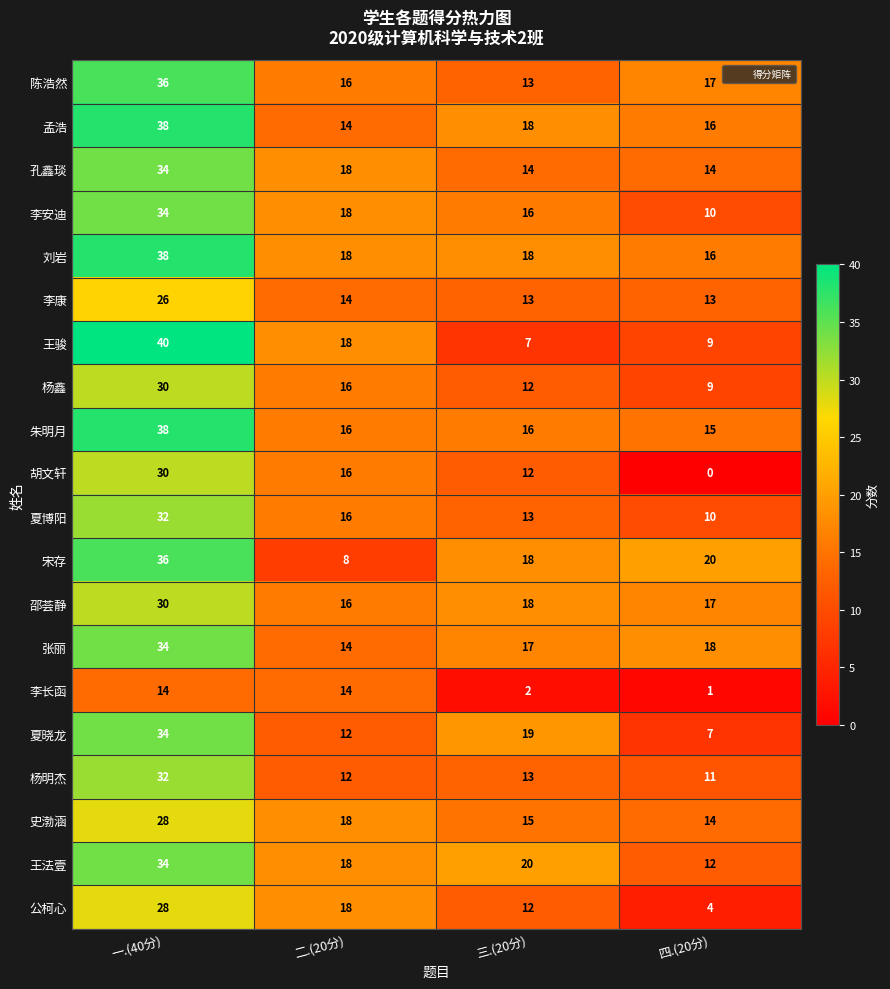

What is the sum of the 朱明月 values at 四.(20分) and 一.(40分)?

53